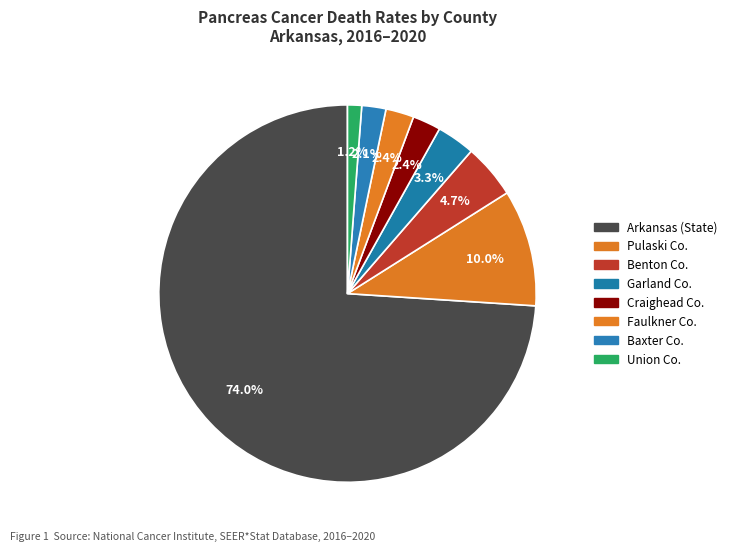

Count the number of slices in the pie.

8